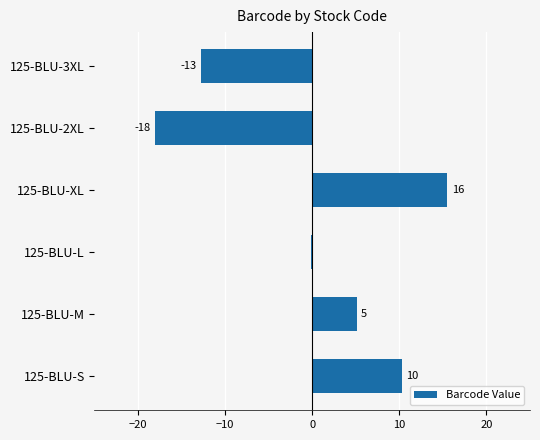

Are the bars horizontal?

Yes